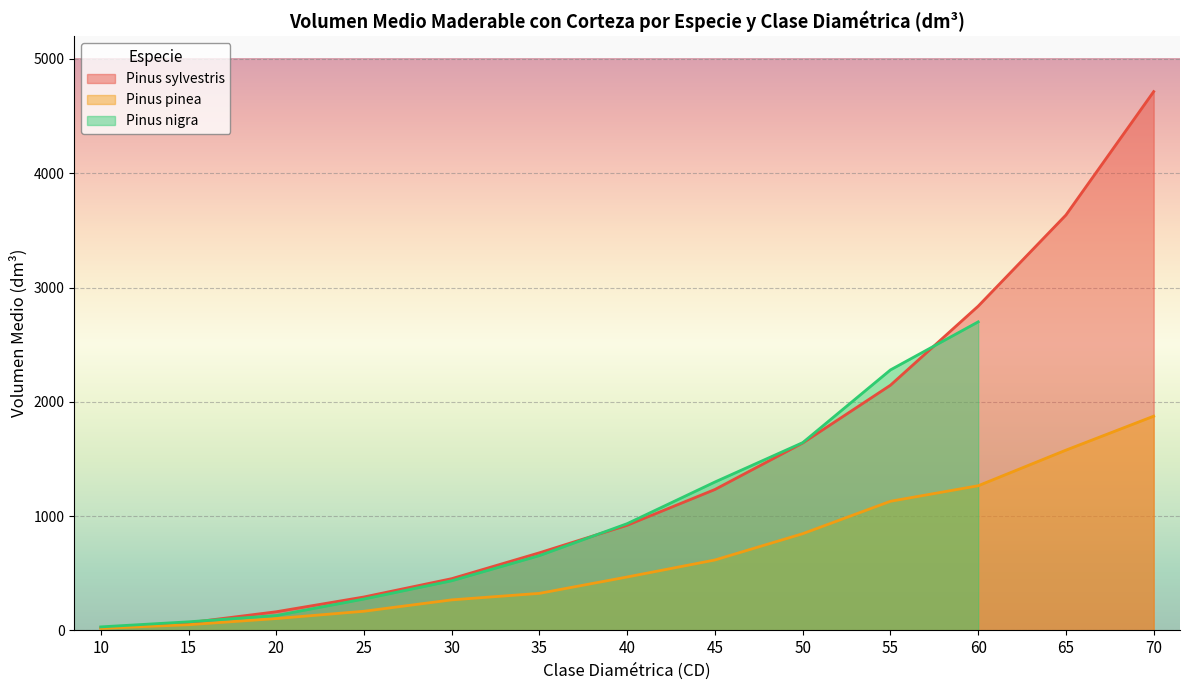

What is the difference between the maximum and minimum values in the Pinus sylvestris series?

4690.7